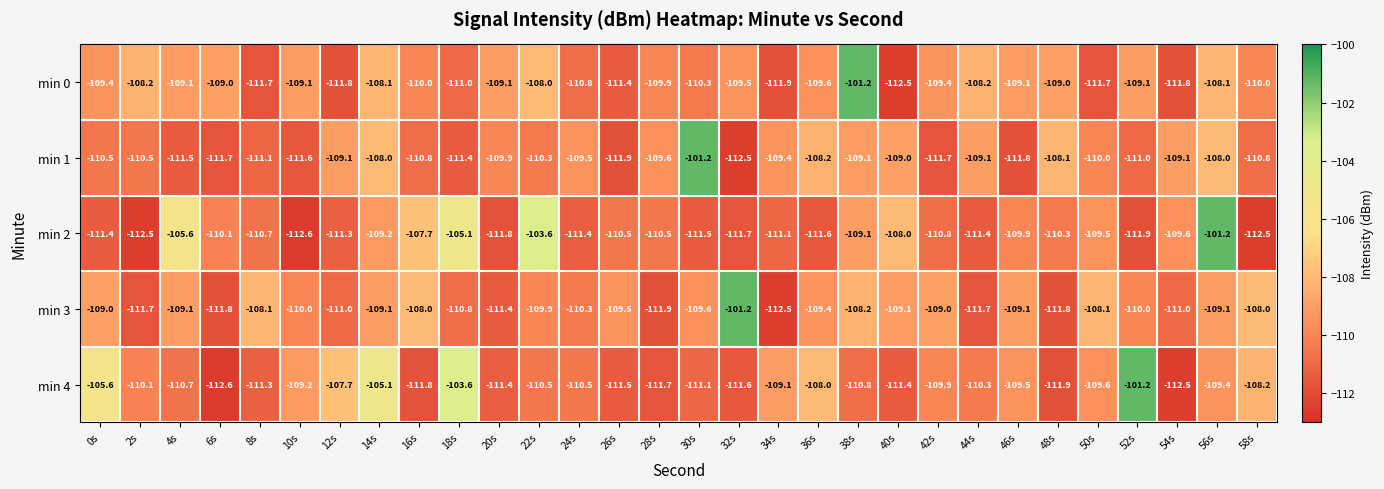

The min 1 series shows -199.2 at 58s. True or false?

False